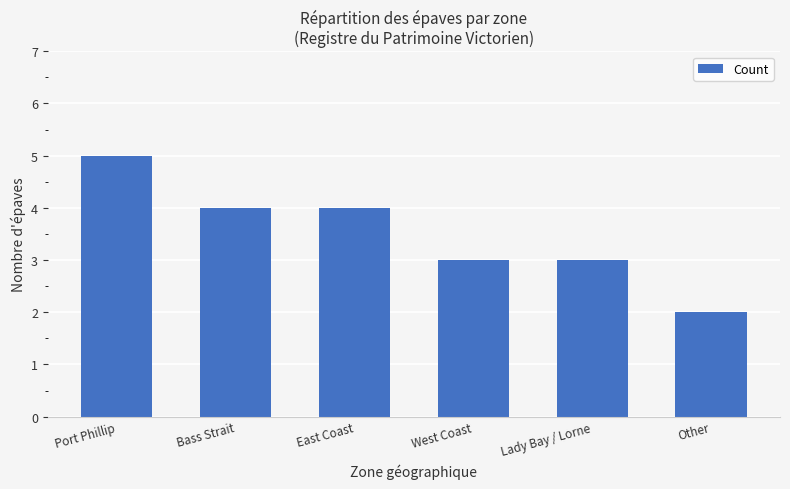

What is the change in value from Port Phillip to Lady Bay / Lorne?

-2